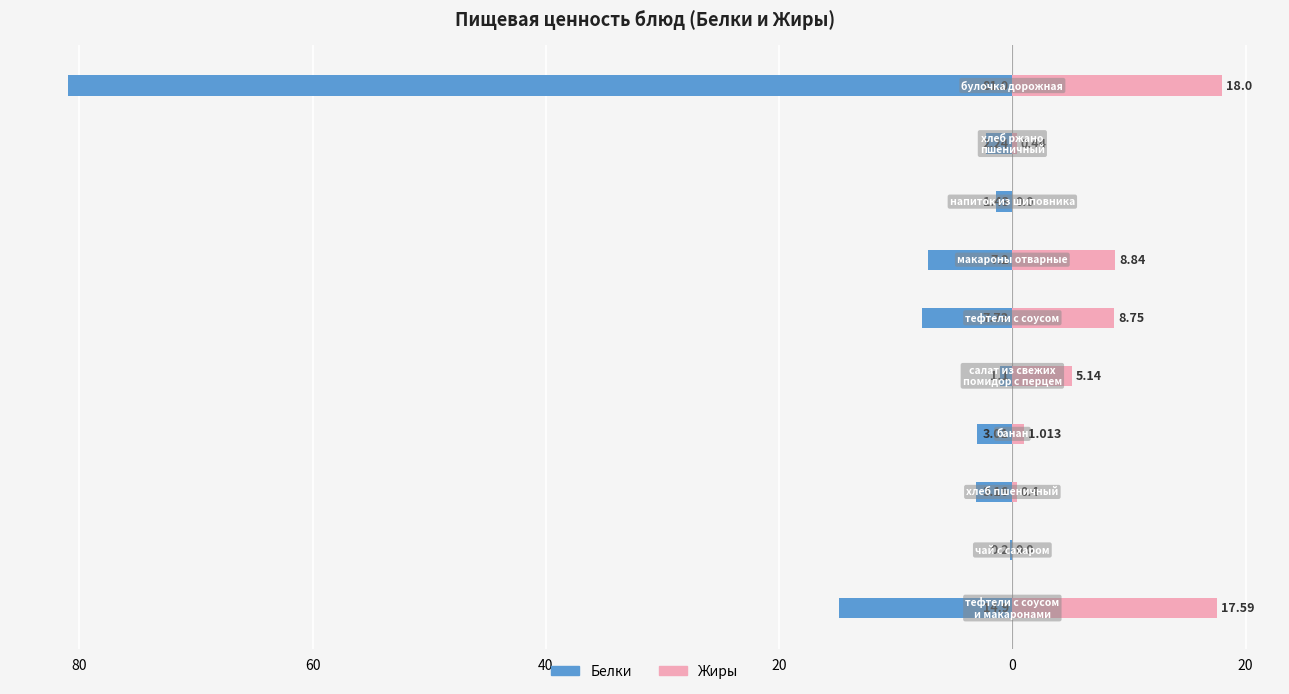

What is the difference between the maximum and minimum values in the Жиры series?

18.0